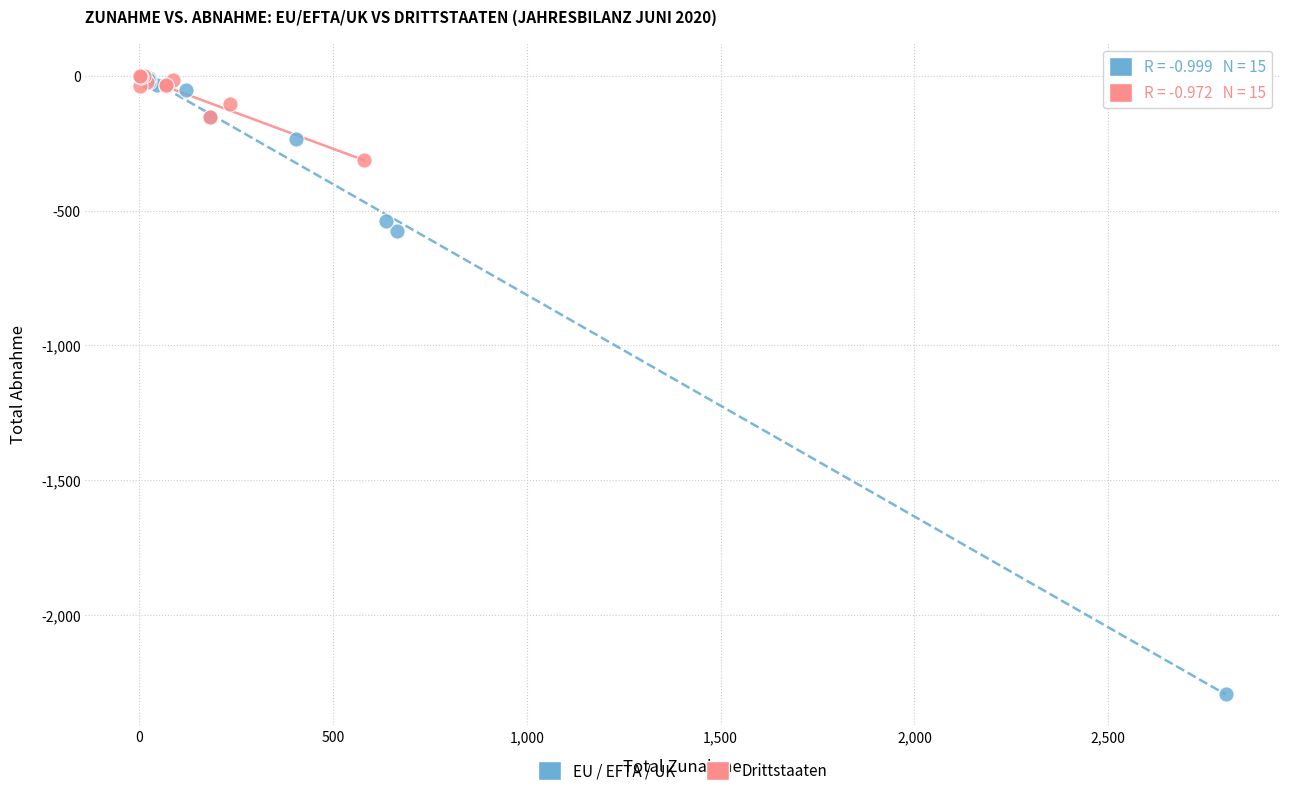

What are all the series names shown in the legend?

EU / EFTA / UK, Drittstaaten